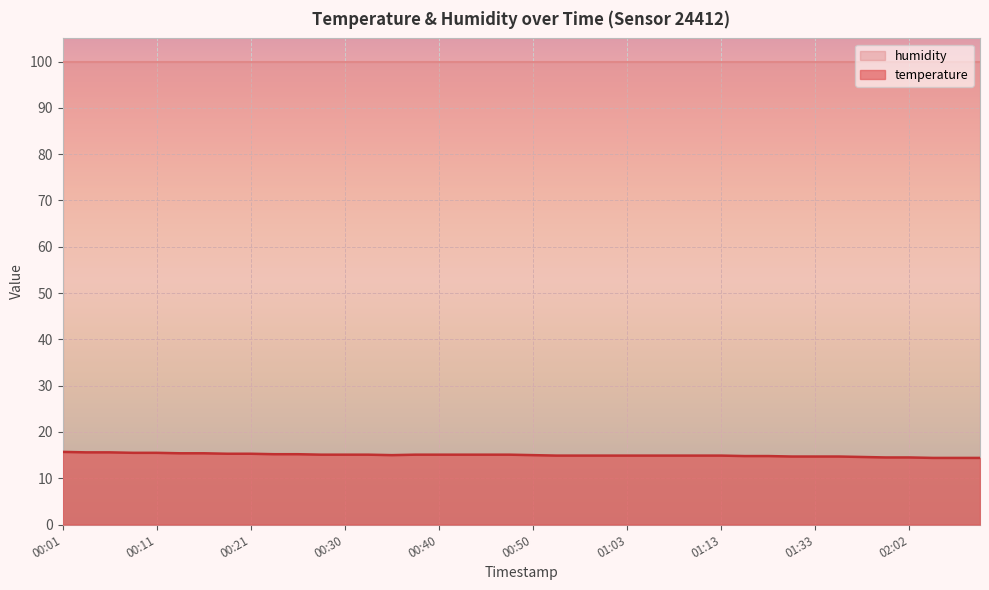

At which category does the chart reach its minimum across all series?

02:05